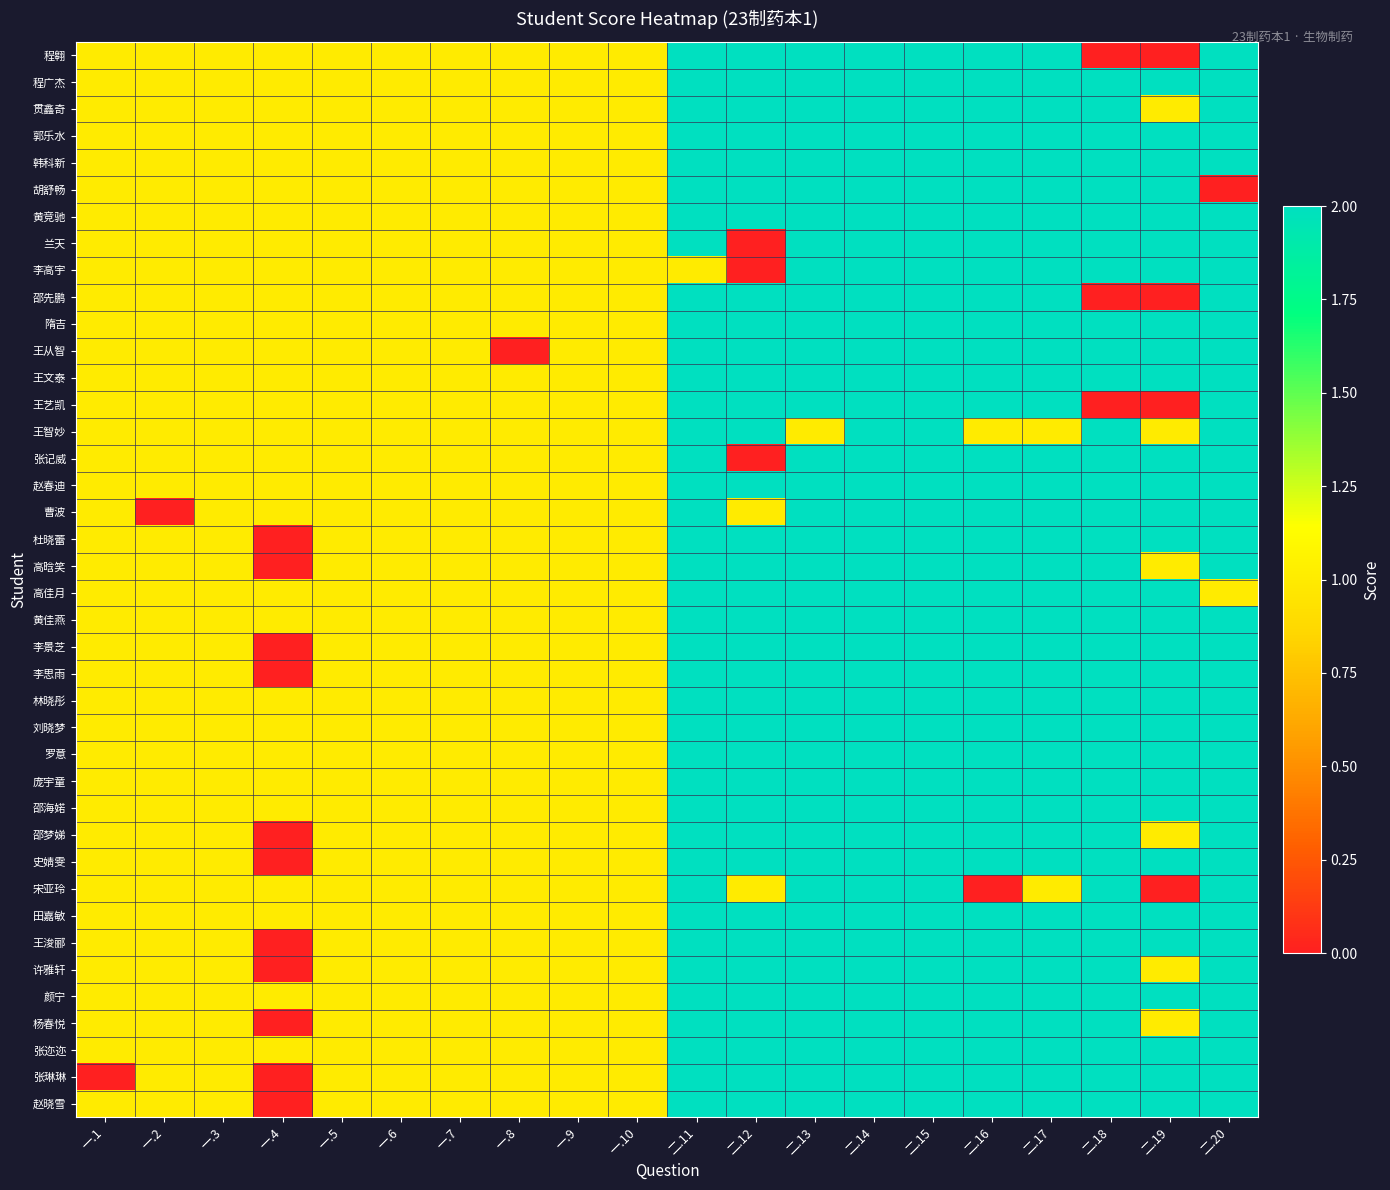

At how many categories does at least one series exceed 0?

20